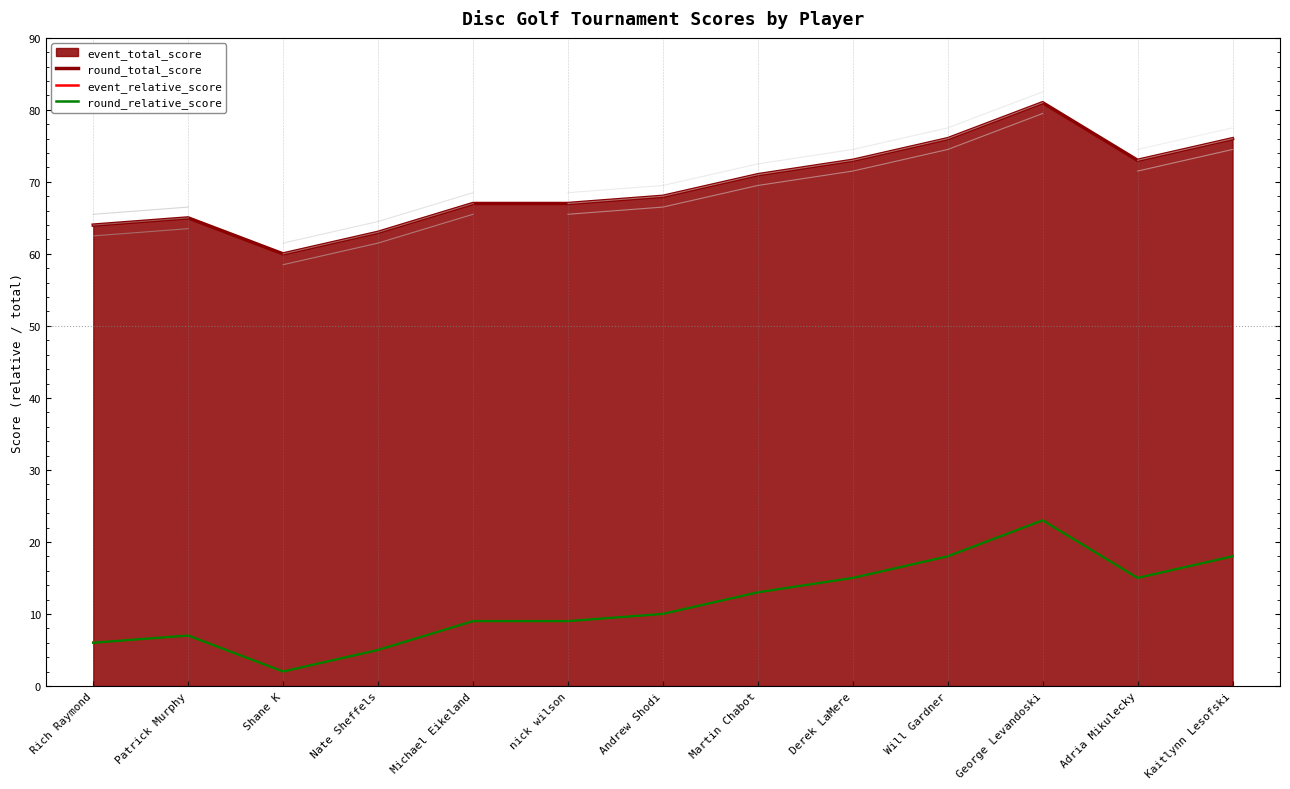

What is the sum of the round_total_score values at Martin Chabot and Michael Eikeland?

138